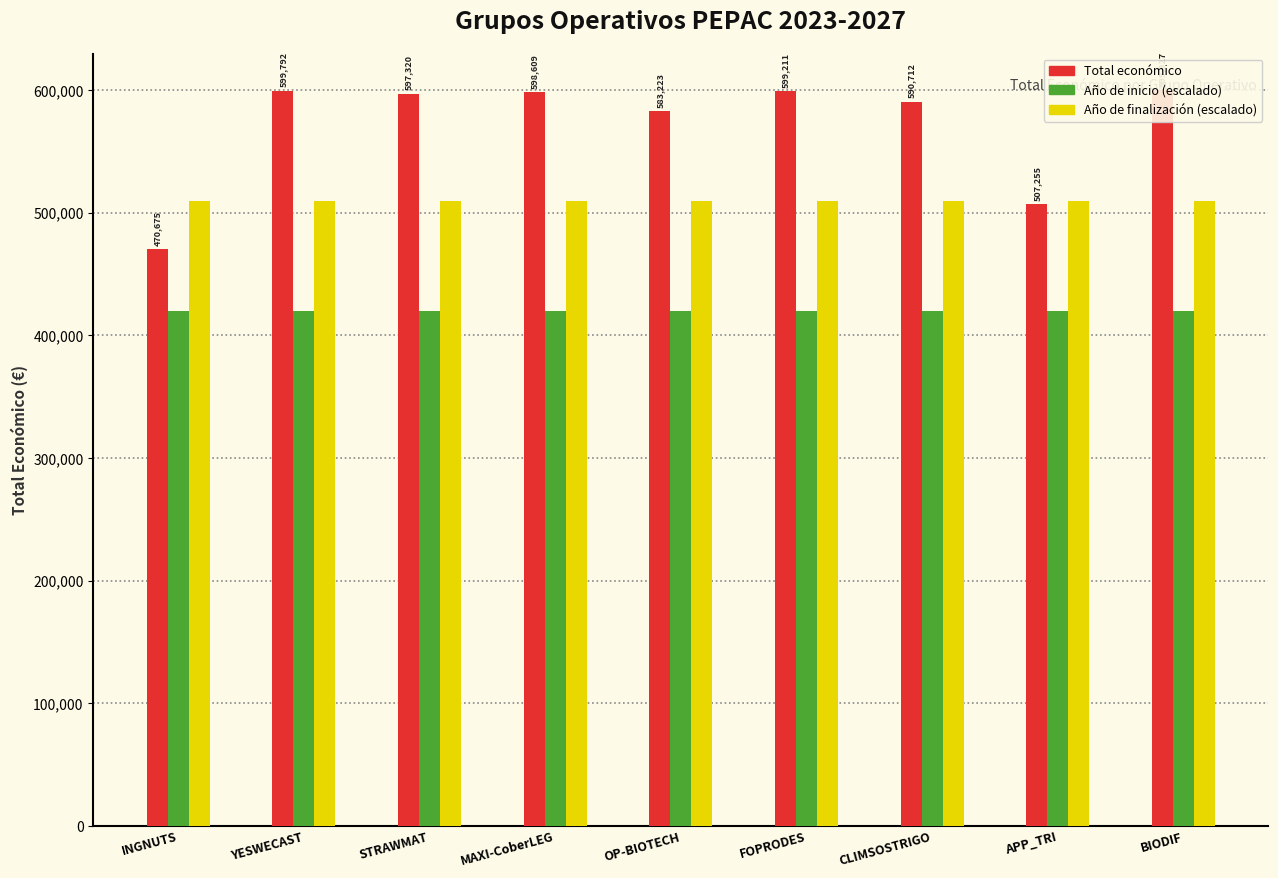

True or false: Año de finalización (escalado) has a value of 865629.8 at BIODIF.

False